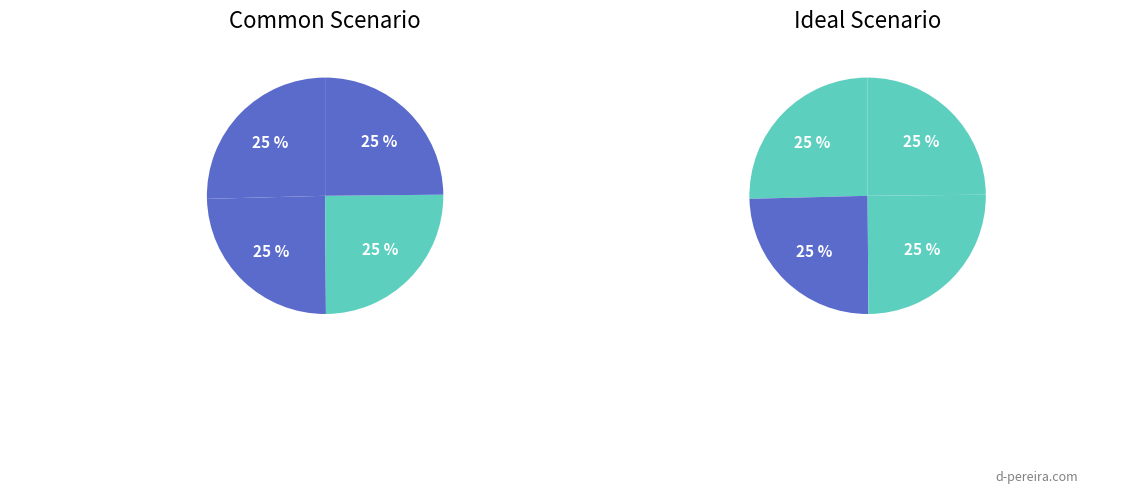

To the nearest percent, what is the average slice percentage?

25%